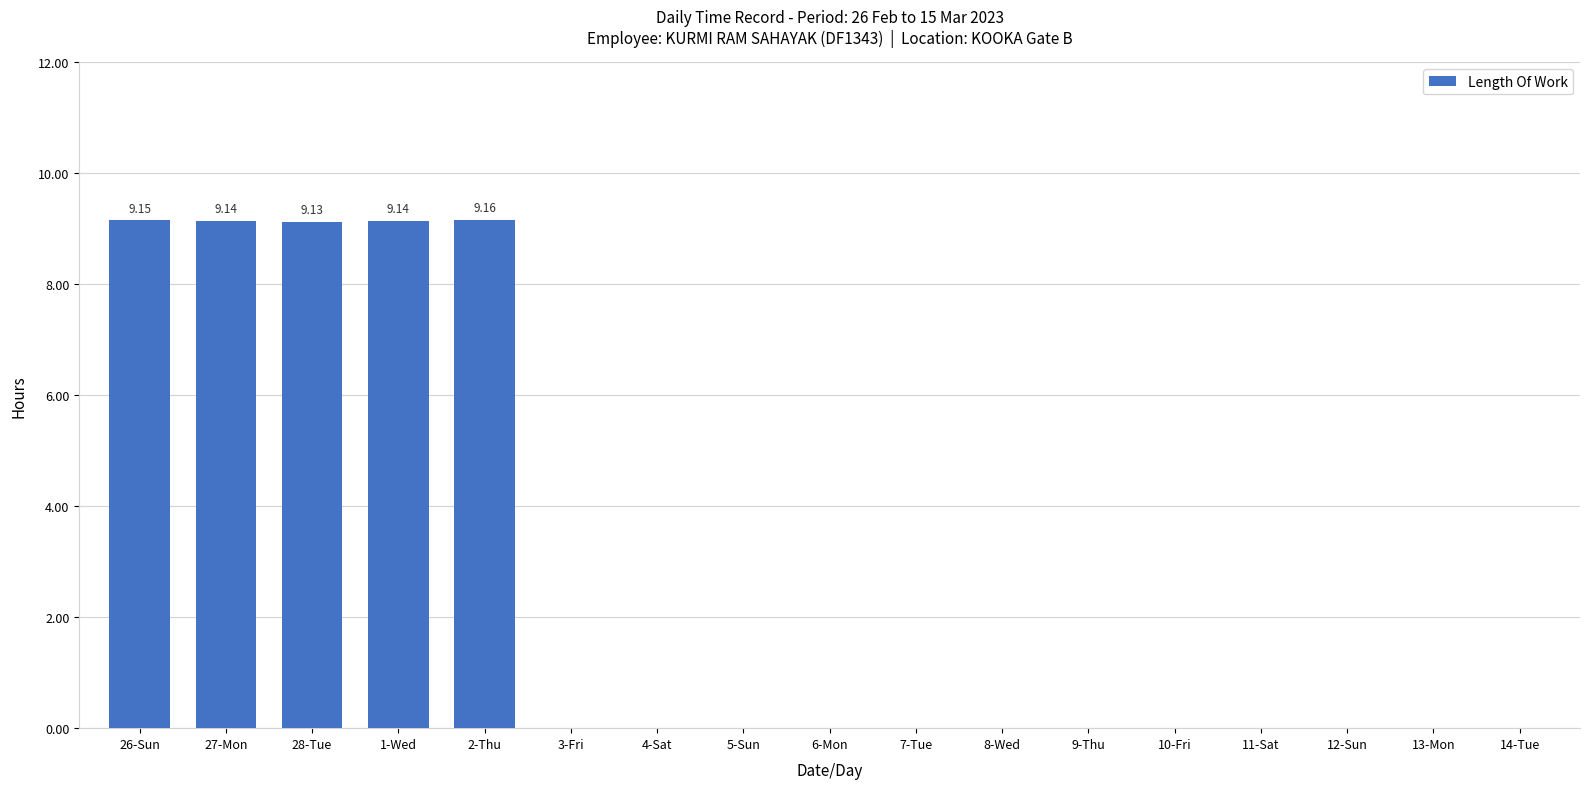

The value at 11-Sat is 0.0. True or false?

True